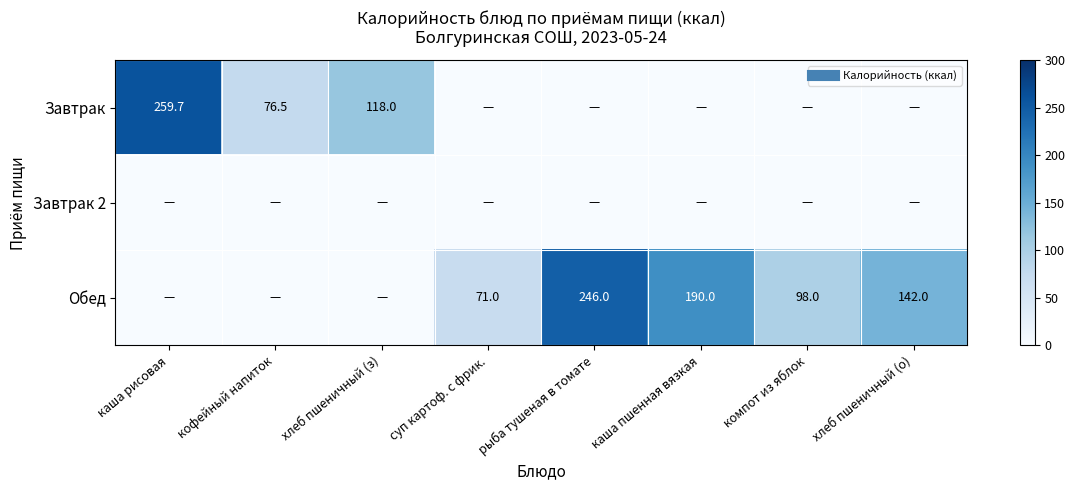

What is the difference between the highest and lowest values at рыба тушеная в томате?

246.0